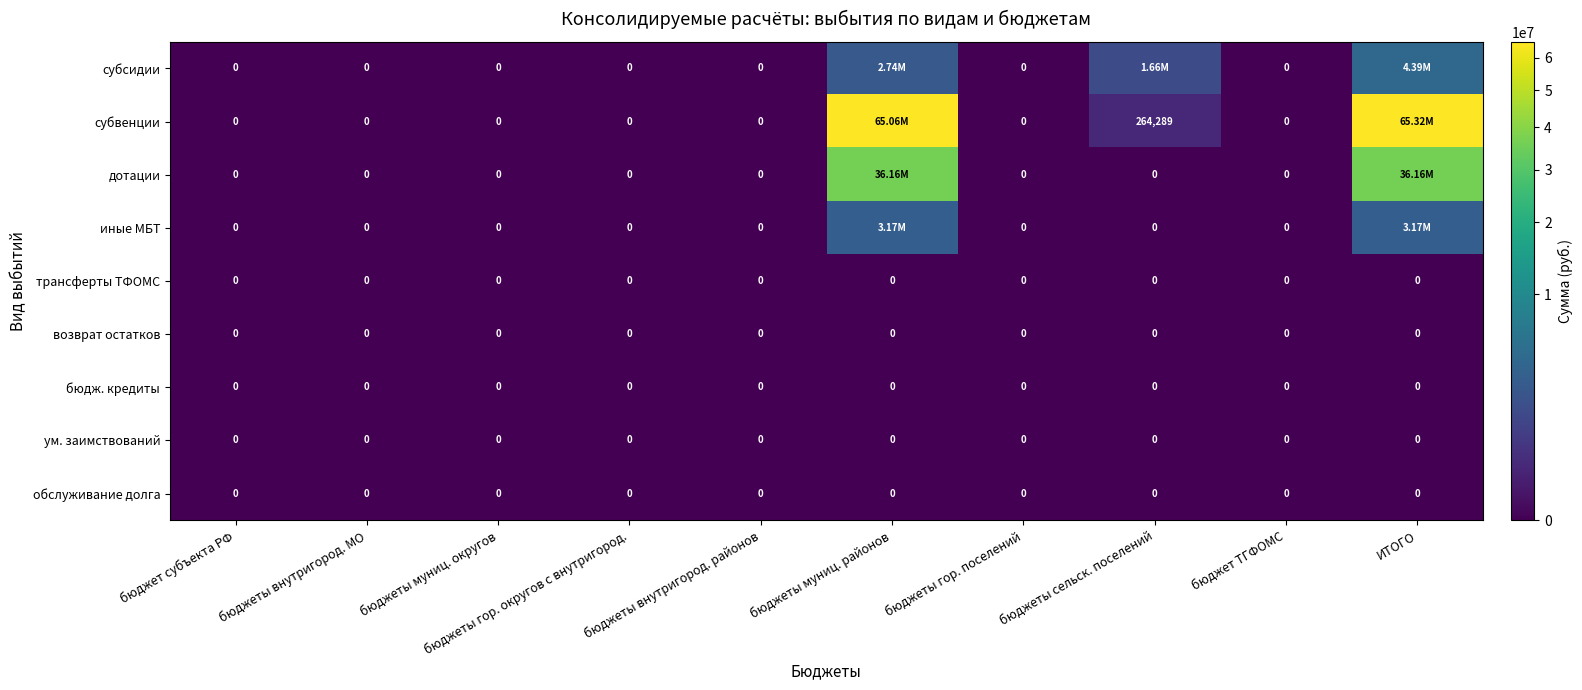

At which label is иные МБТ closest to 1586846?

бюджет субъекта РФ